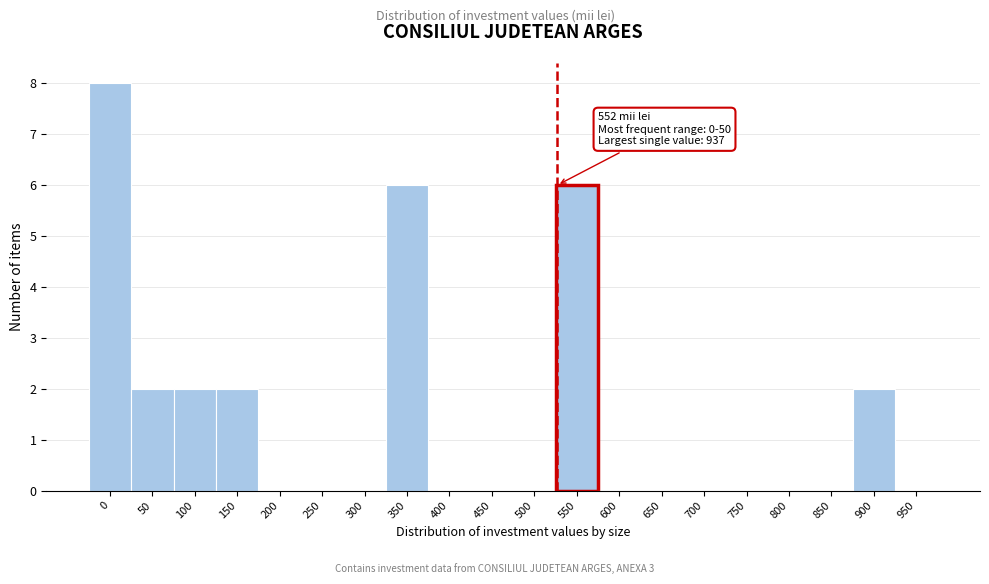

Reading left to right, what are all the values shown in this chart?

0=8	50=2	100=2	150=2	200=0	250=0	300=0	350=6	400=0	450=0	500=0	550=6	600=0	650=0	700=0	750=0	800=0	850=0	900=2	950=0